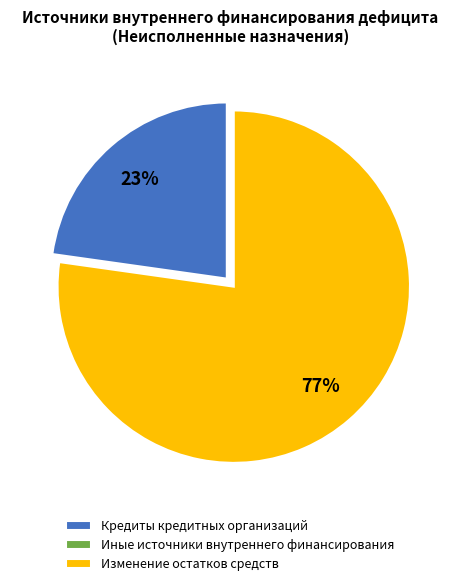

To the nearest percent, what is the average slice percentage?

33%